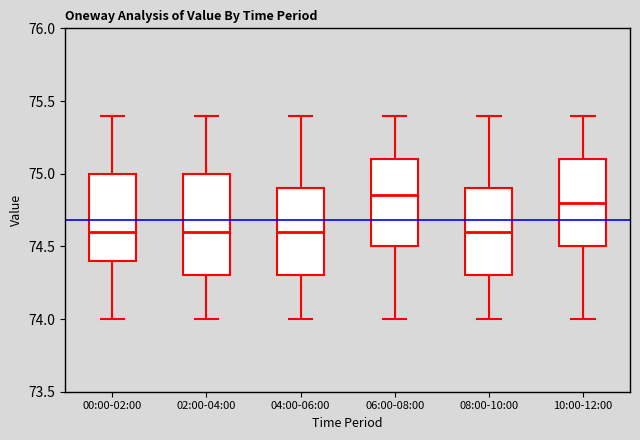

Where does the lower whisker of the box for 02:00-04:00 end on the y-axis? The values are not printed on the chart, so give them approximately, as read against the axis.

74.00